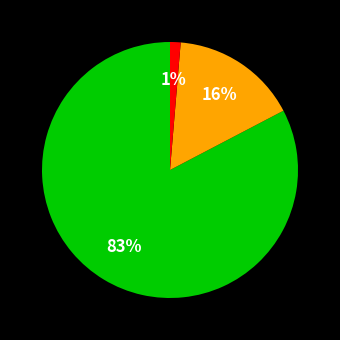

To the nearest percent, what is the average slice percentage?

33%